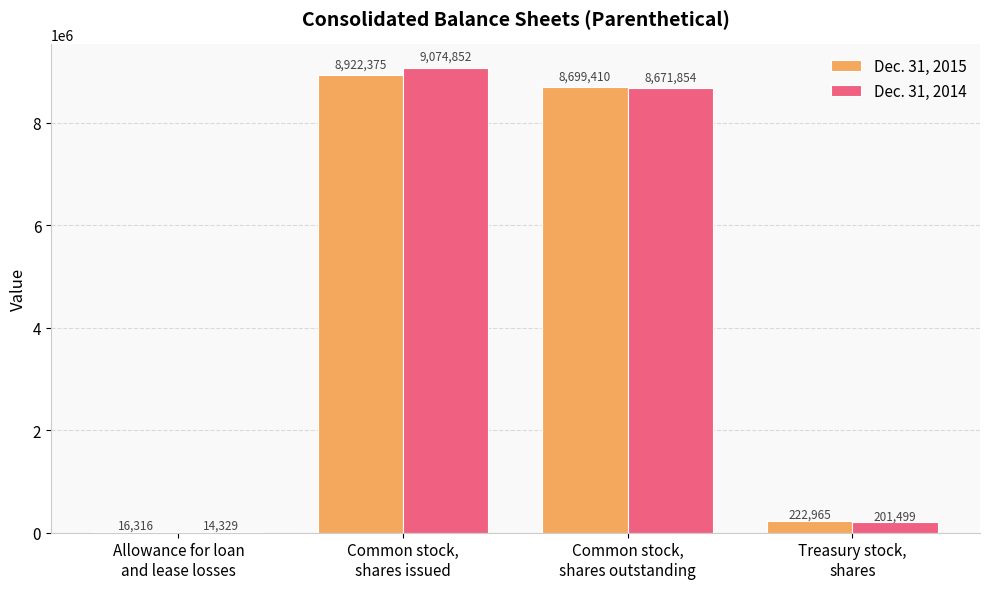

What is the highest value of the Dec. 31, 2015 series?

8922375